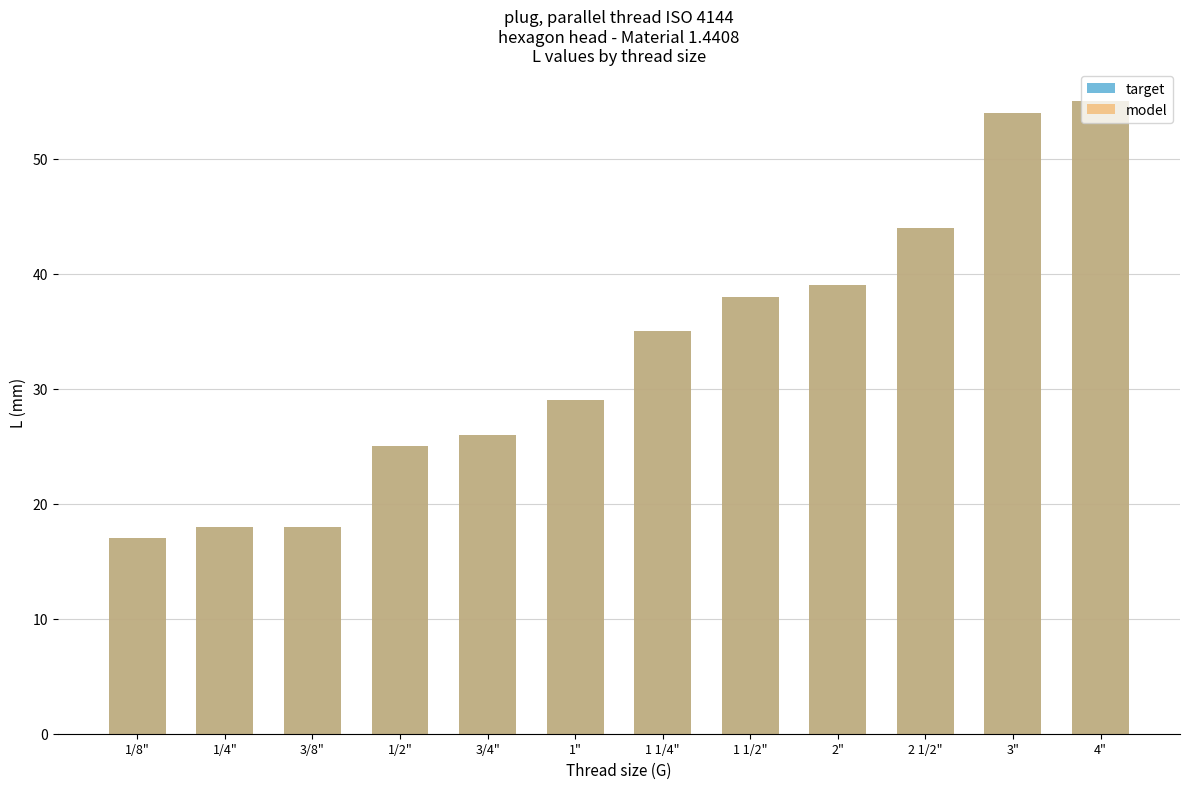

Is it true that model equals 26 at 3/4"?

True